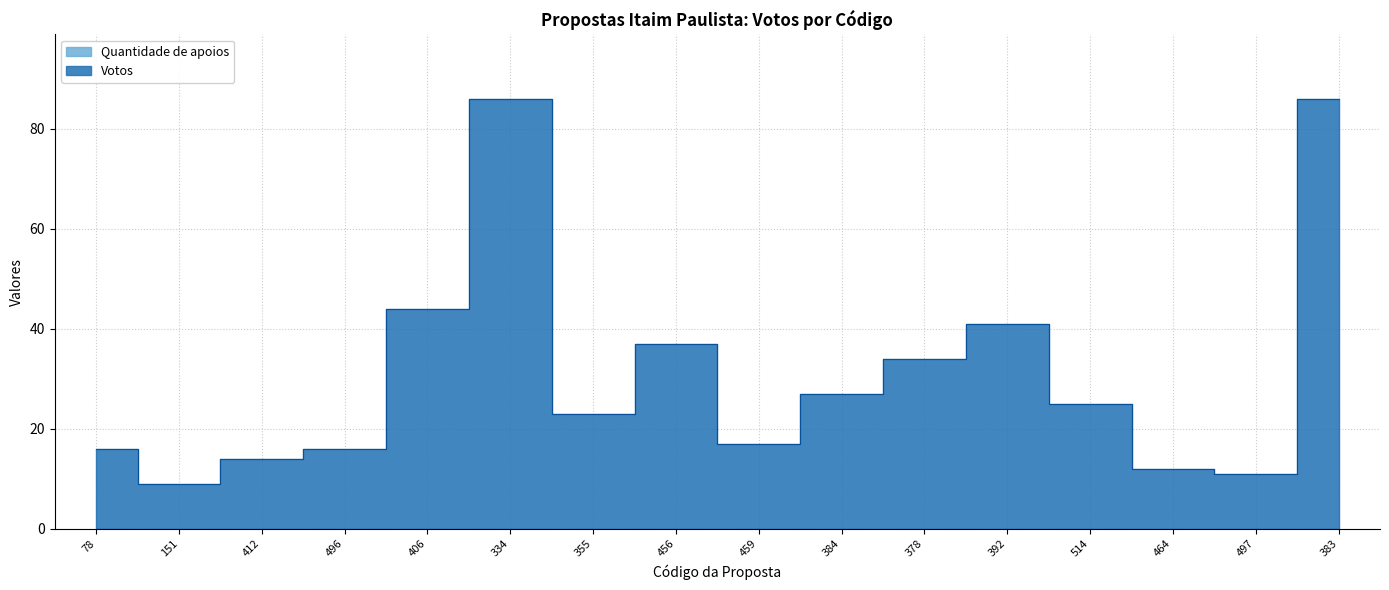

Rank the categories by value from highest to lowest.

334, 383, 406, 392, 456, 378, 384, 514, 355, 459, 78, 496, 412, 464, 497, 151